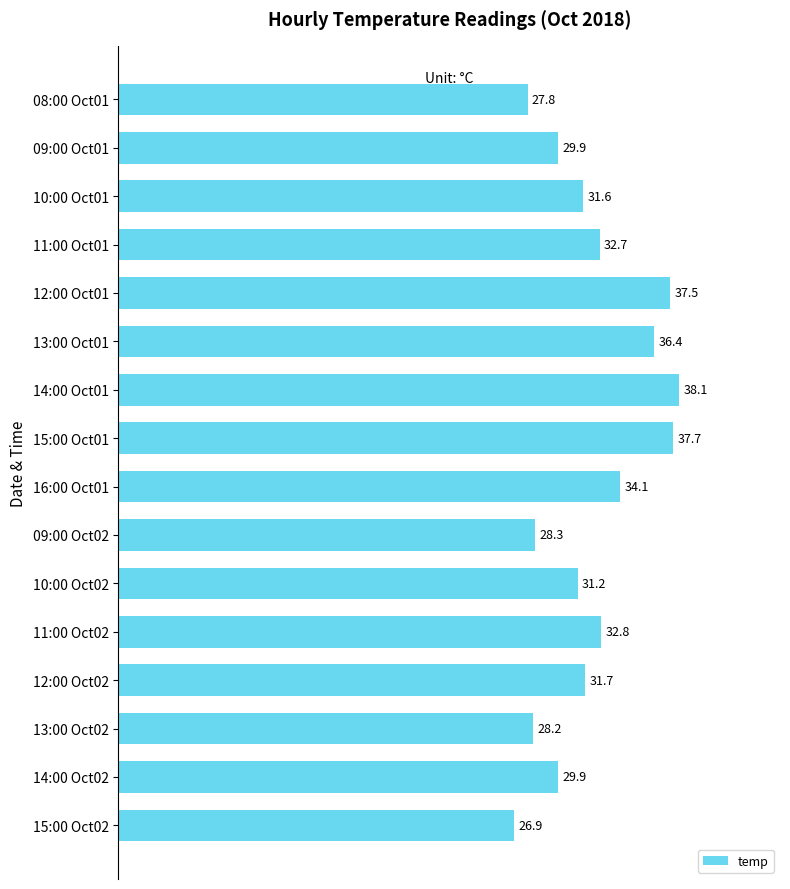

The value at 15:00 Oct02 is 26.9. True or false?

True